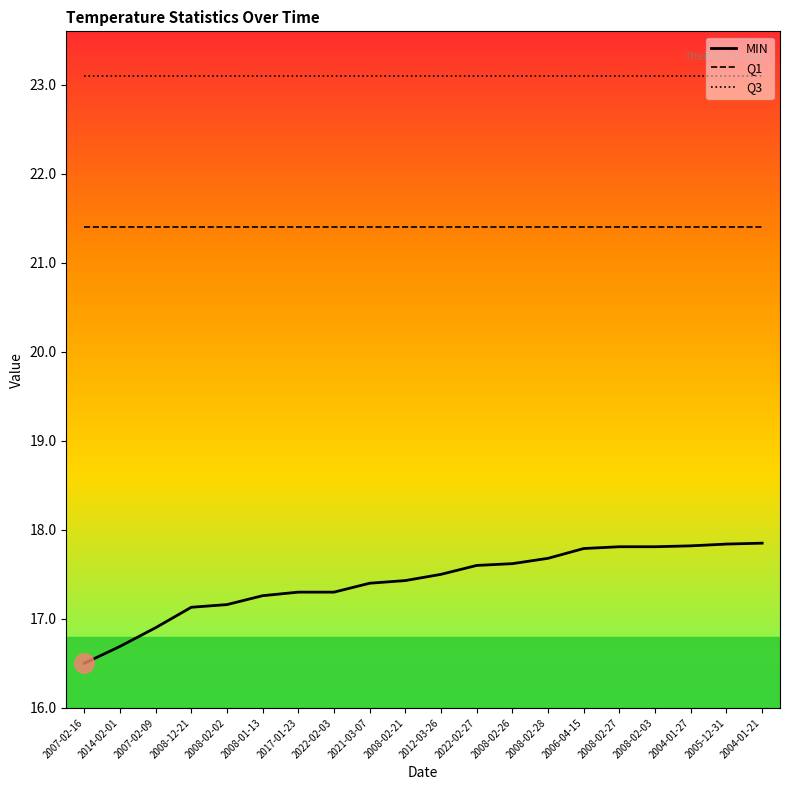

What is the label of the 18th point from the left?

2004-01-27